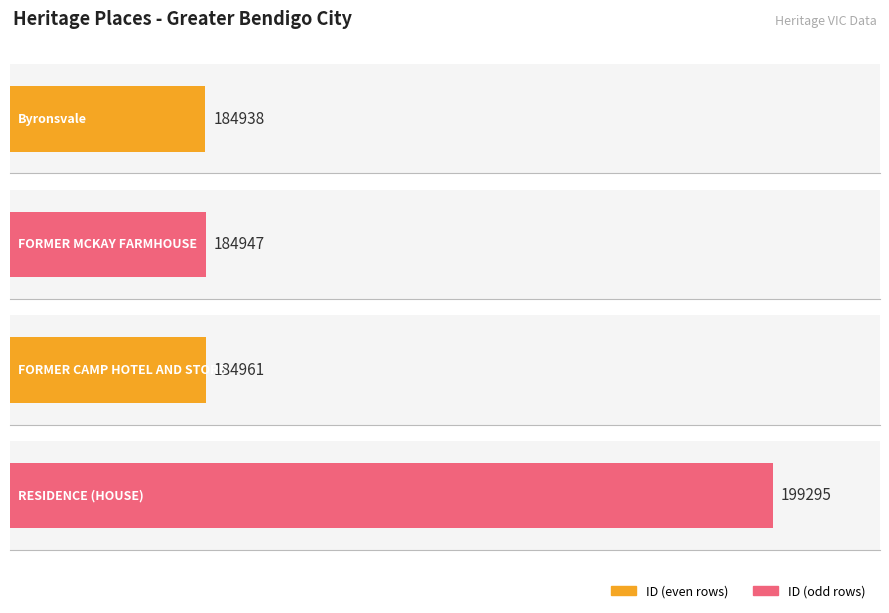

List the labels in order of value, smallest first.

Byronsvale, FORMER MCKAY FARMHOUSE, FORMER CAMP HOTEL AND STORE, RESIDENCE (HOUSE)